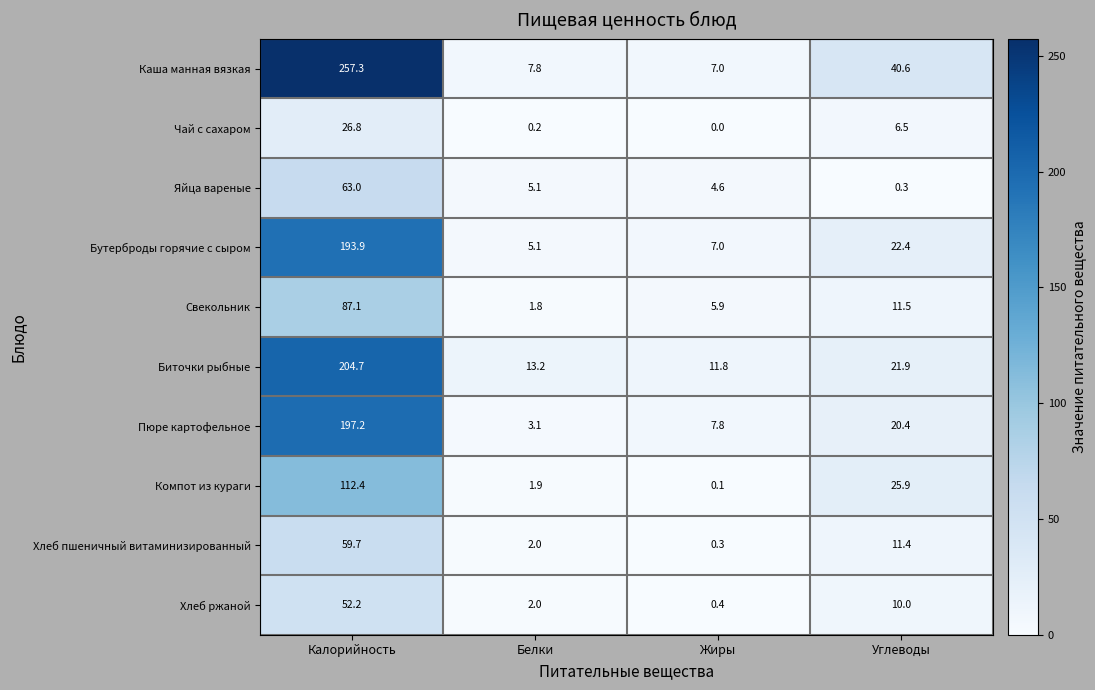

The value of Биточки рыбные at Белки is 3.0. True or false?

False